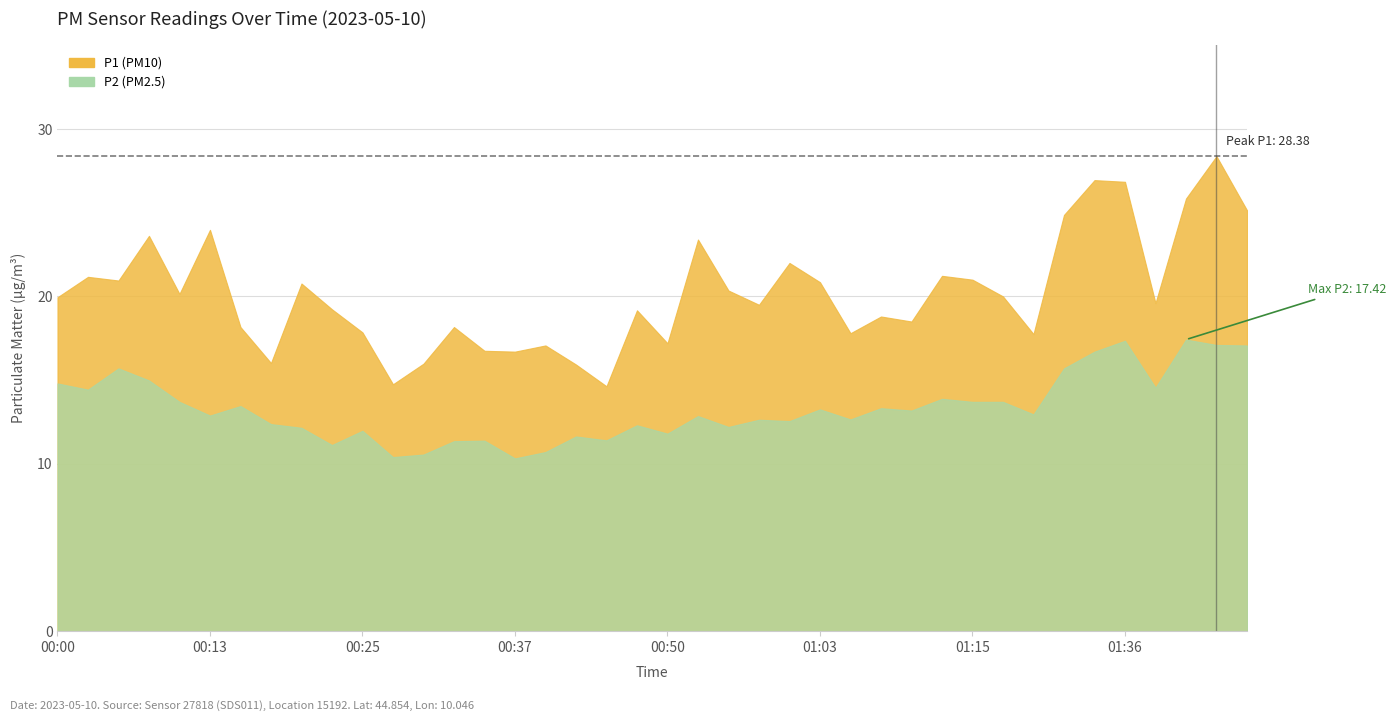

List the labels in order of P1 value, smallest first.

00:45, 00:28, 00:42, 00:30, 00:18, 00:37, 00:35, 00:40, 00:50, 01:20, 01:05, 00:25, 00:15, 00:33, 01:10, 01:07, 00:48, 00:23, 00:58, 01:39, 00:00, 01:17, 00:10, 00:55, 00:20, 01:03, 00:05, 01:15, 00:03, 01:12, 01:00, 00:53, 00:08, 00:13, 01:28, 01:47, 01:42, 01:36, 01:34, 01:44